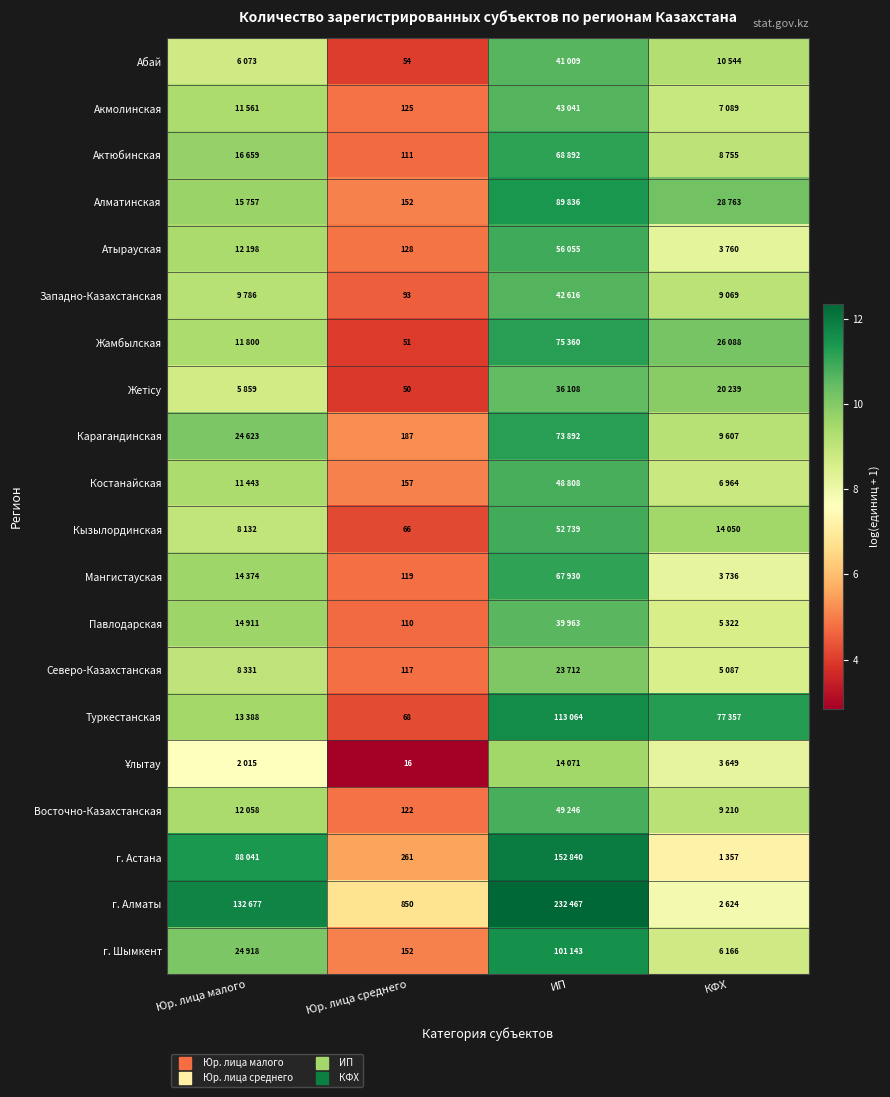

Count the number of data series in this chart.

20